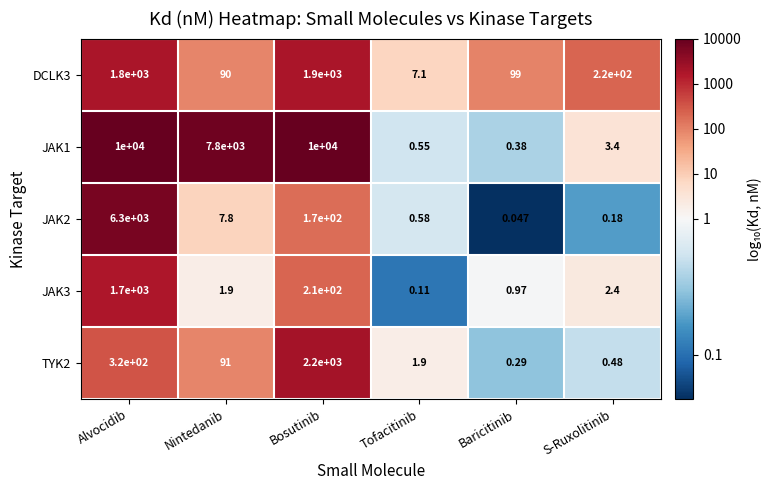

At which category does the chart reach its minimum across all series?

Baricitinib